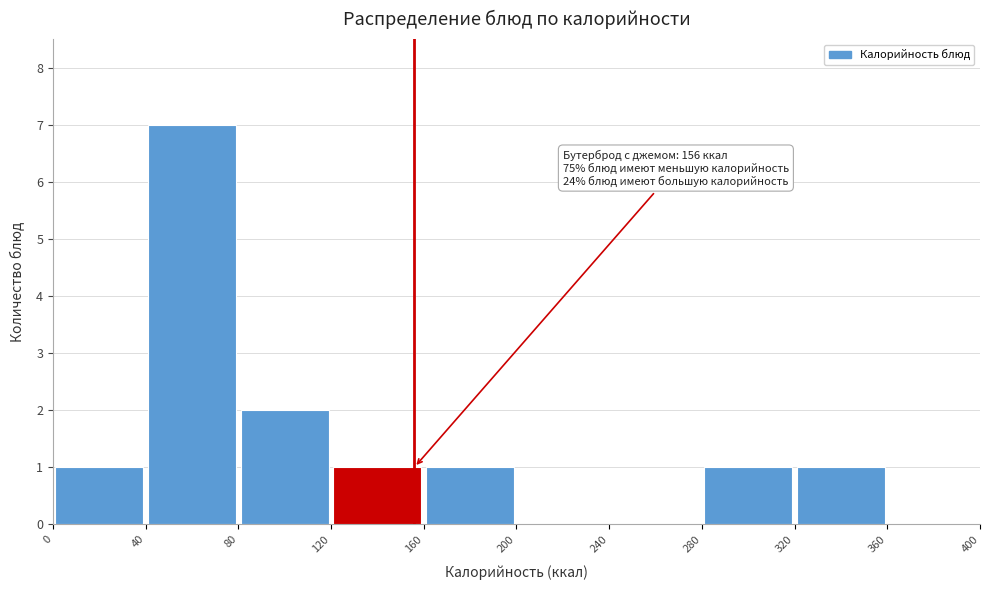

Which range on the x-axis has the tallest bar?

40 to 80